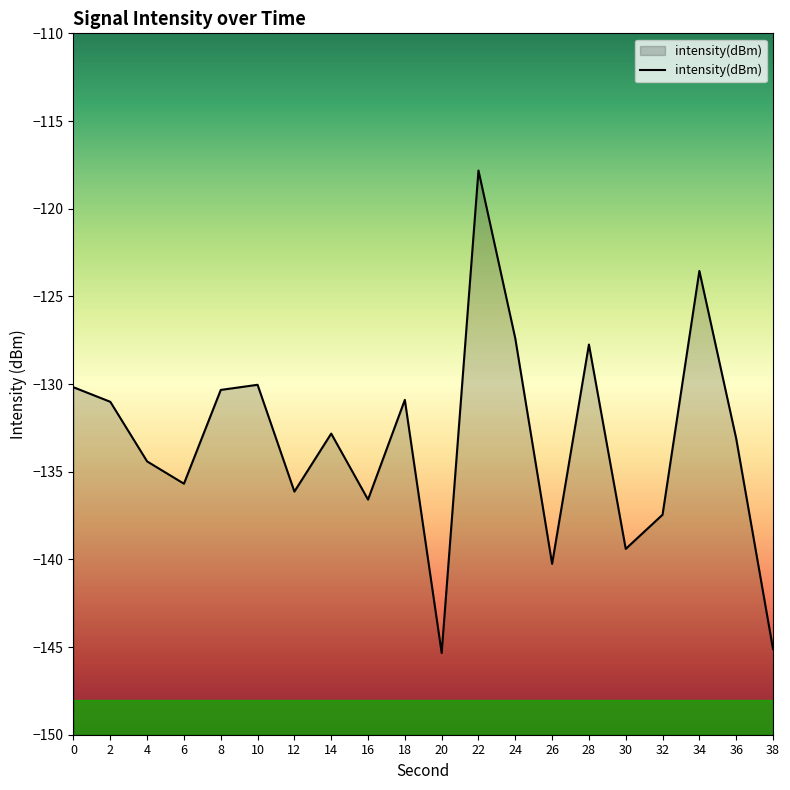

Which label corresponds to the smallest value in the chart?

20